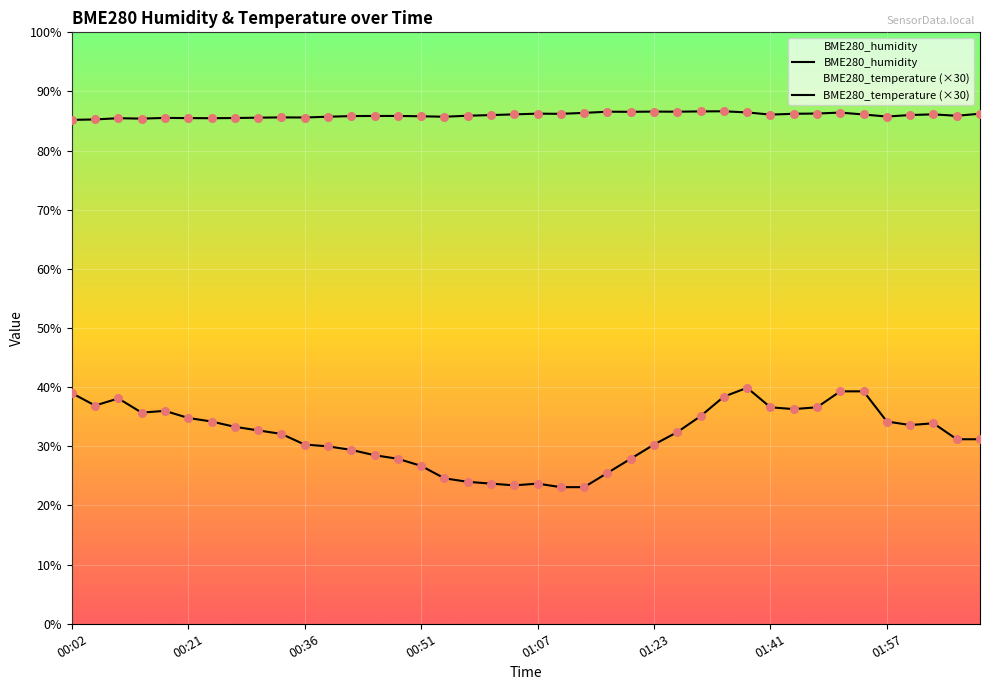

Which series has the largest total across all categories?

BME280_humidity